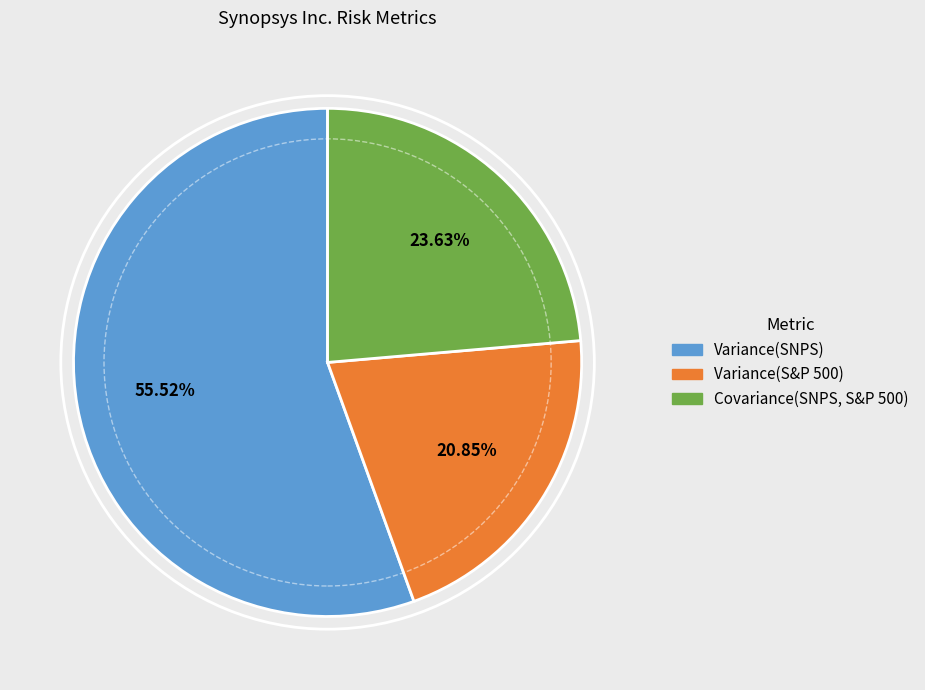

Between Variance(SNPS) and Variance(S&P 500), which is larger?

Variance(SNPS)